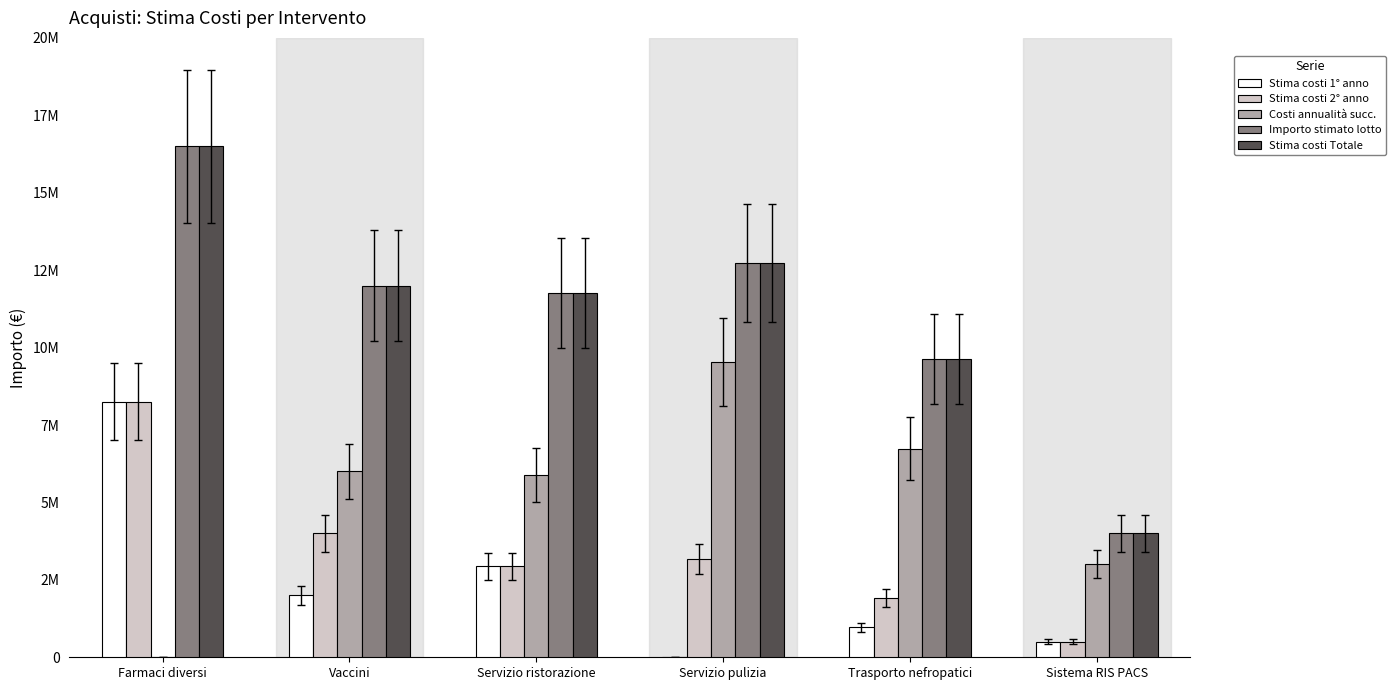

Does the chart contain stacked bars?

No